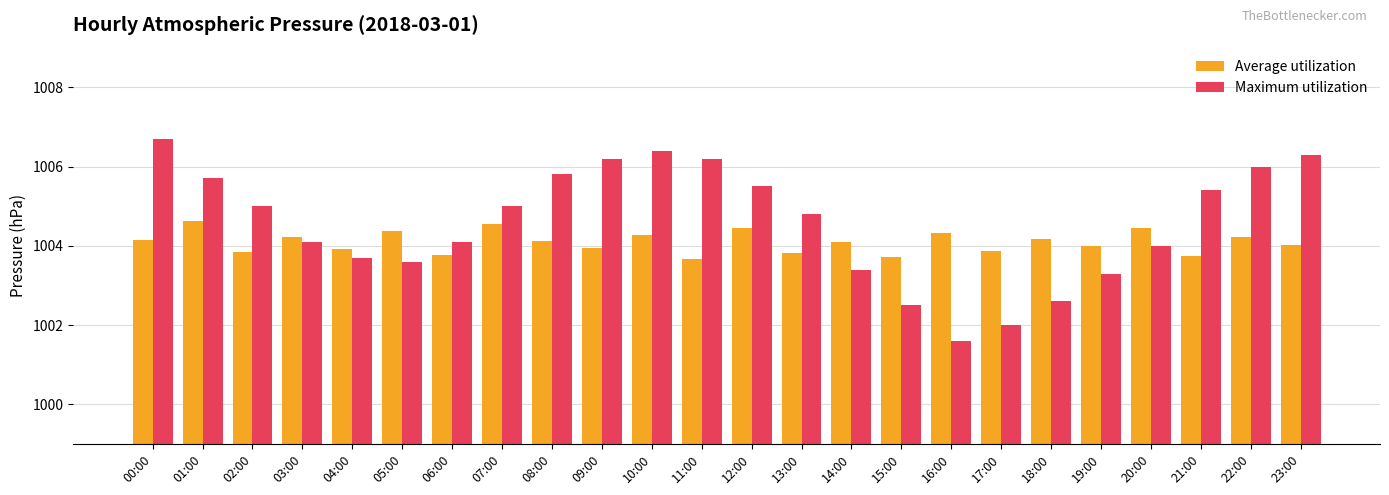

What are all the series names shown in the legend?

Average utilization, Maximum utilization